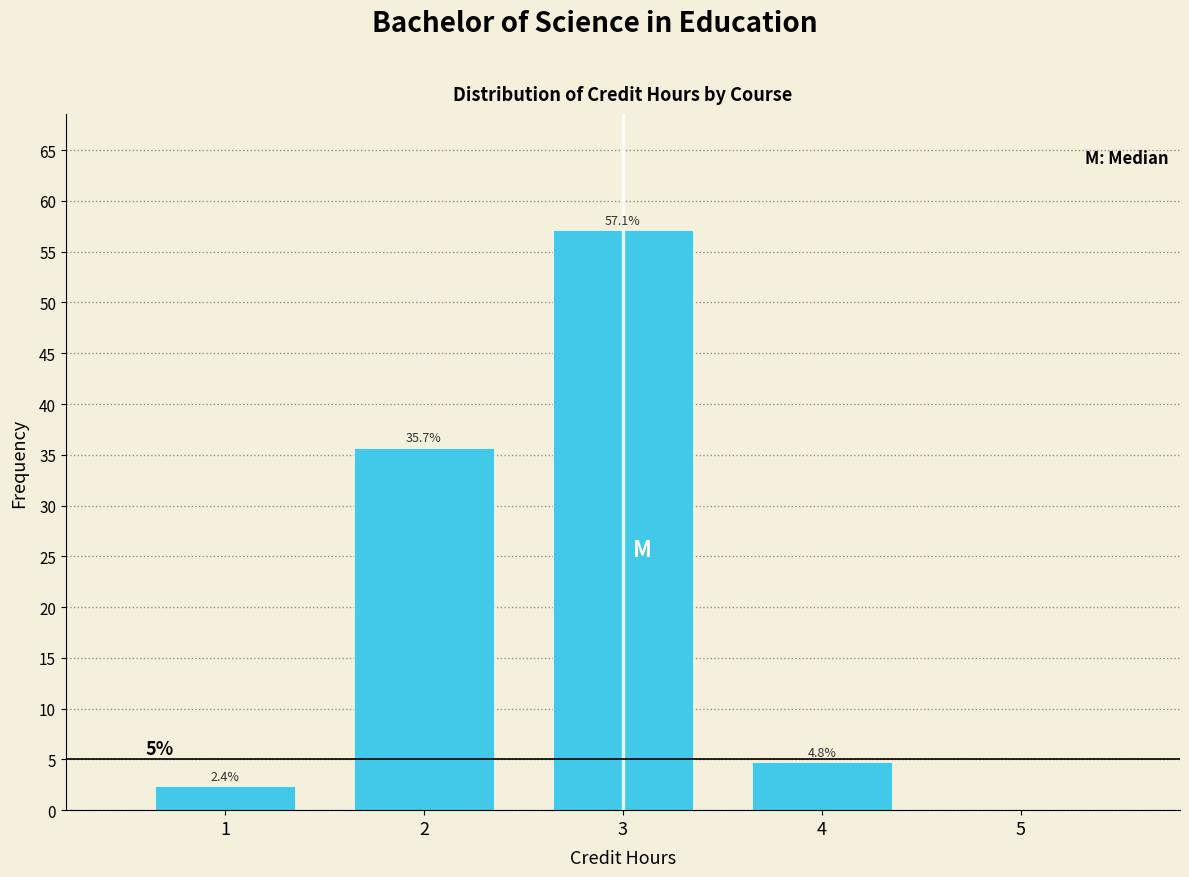

Reading left to right, list all the values displayed in this chart.

1=2.4	2=35.7	3=57.1	4=4.8	5=0.0